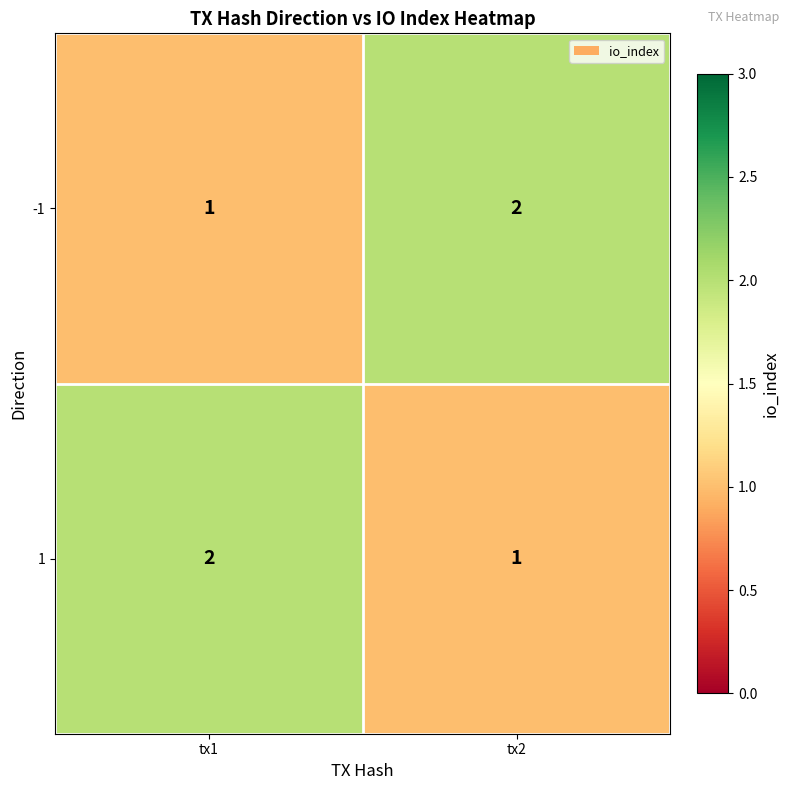

Reading left to right, extract all data points from this chart.

-1: 1	2
1: 2	1